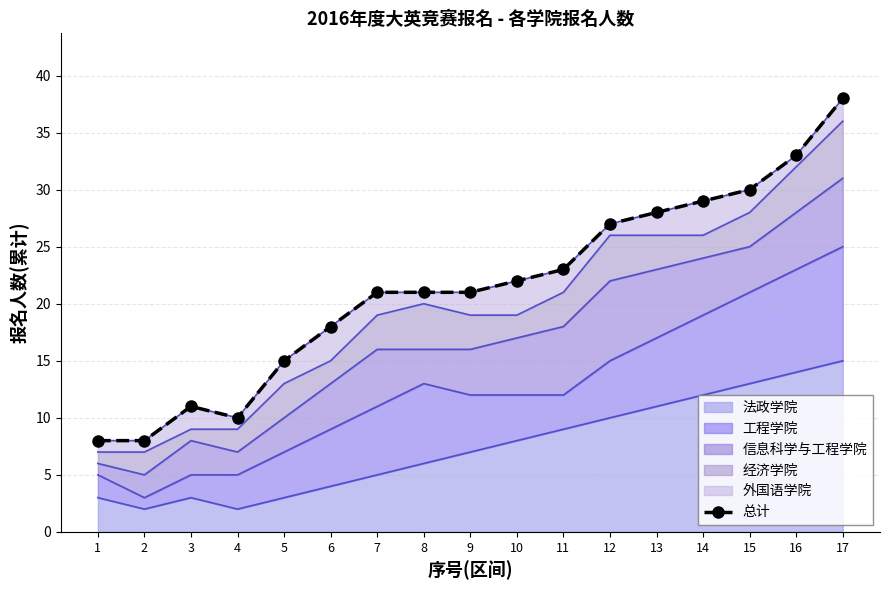

At which category does the data reach its first local valley?

4